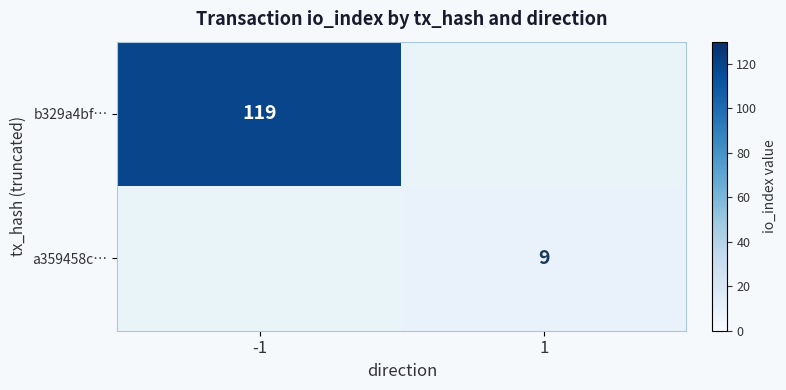

At how many categories does at least one series exceed 11?

1